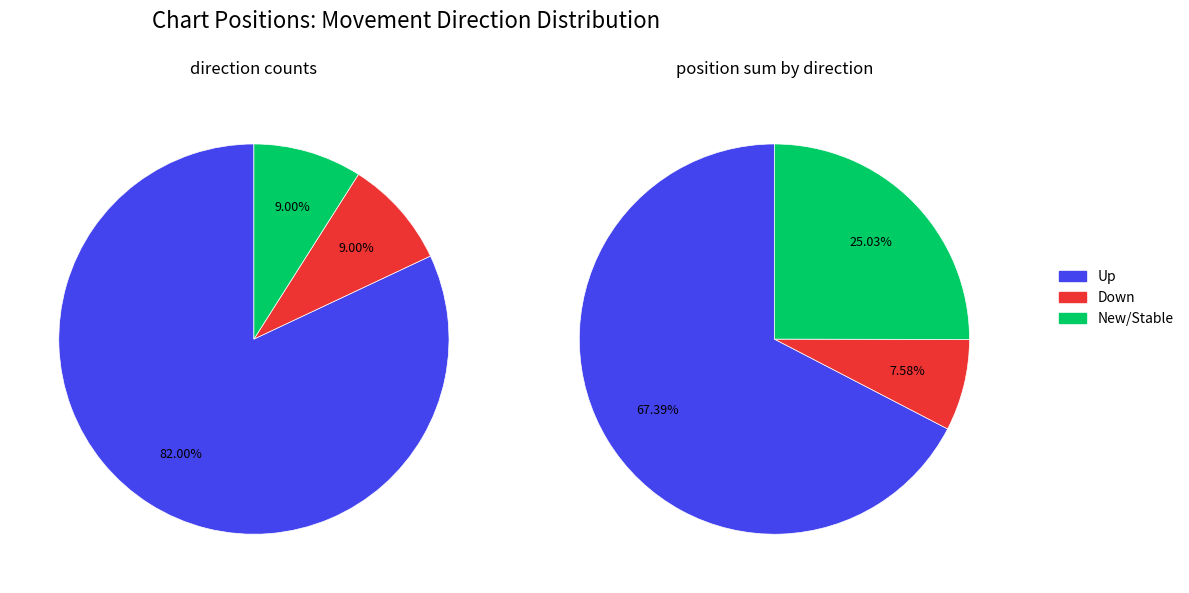

Which slice is the smallest?

down